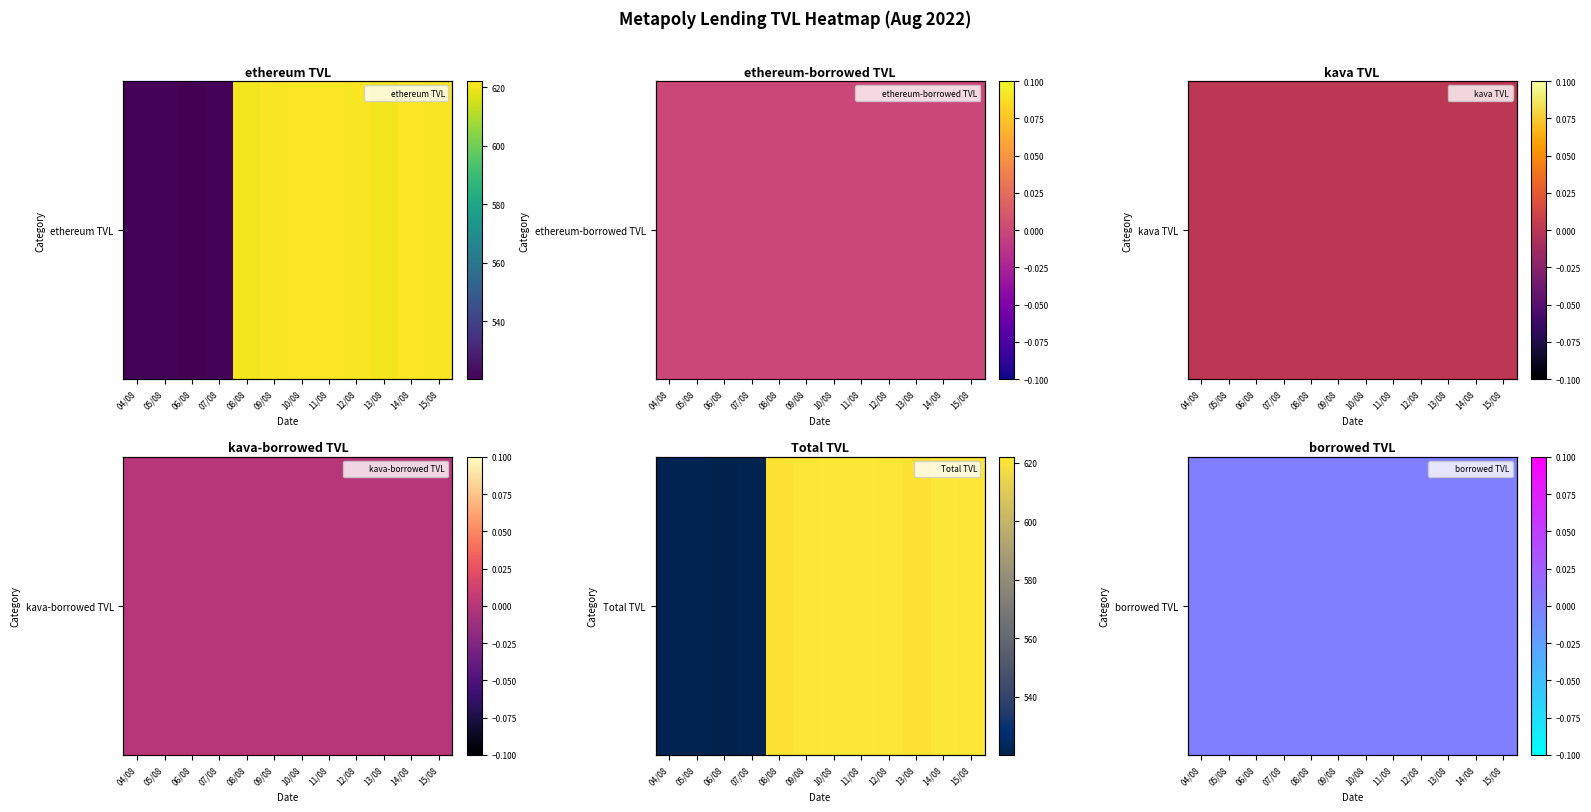

Is it true that borrowed TVL equals 0.0 at 12/08?

True